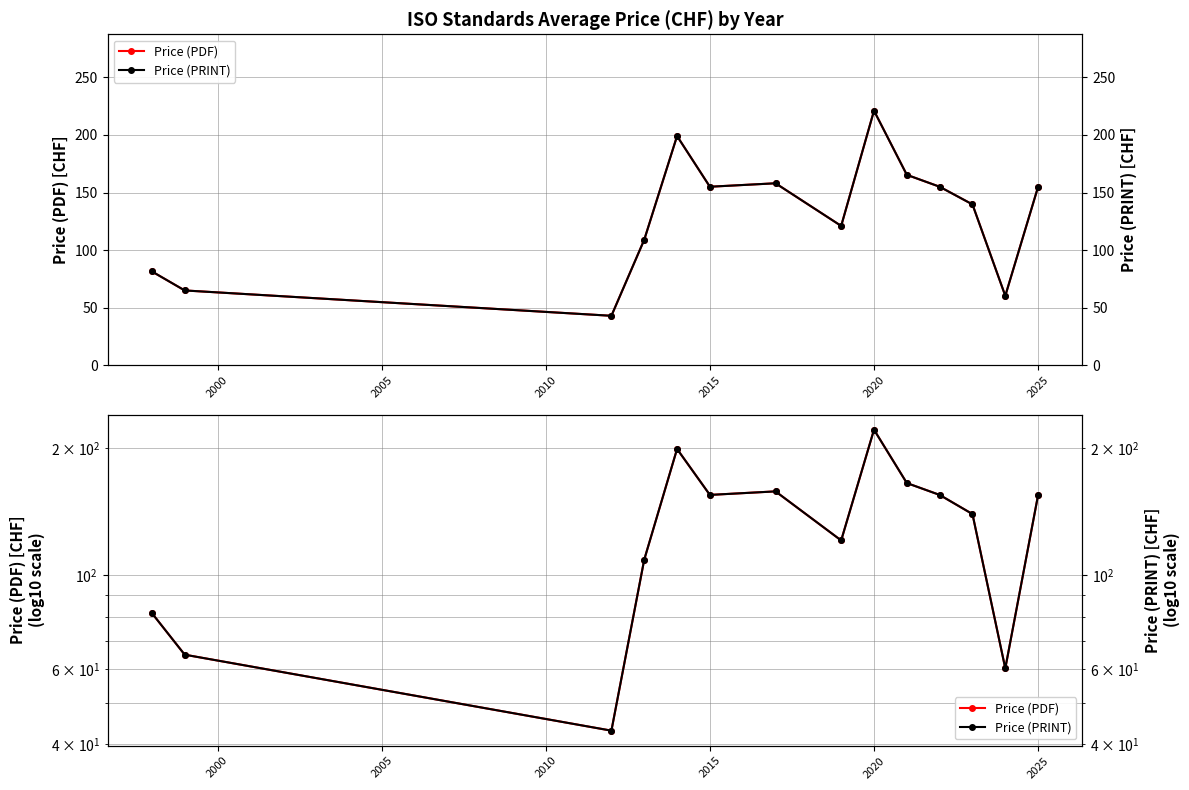

Does the chart display data point markers on the line(s)?

Yes